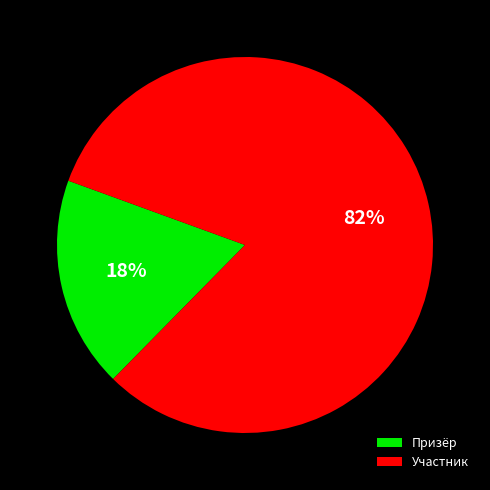

How many slices are in this pie chart?

2